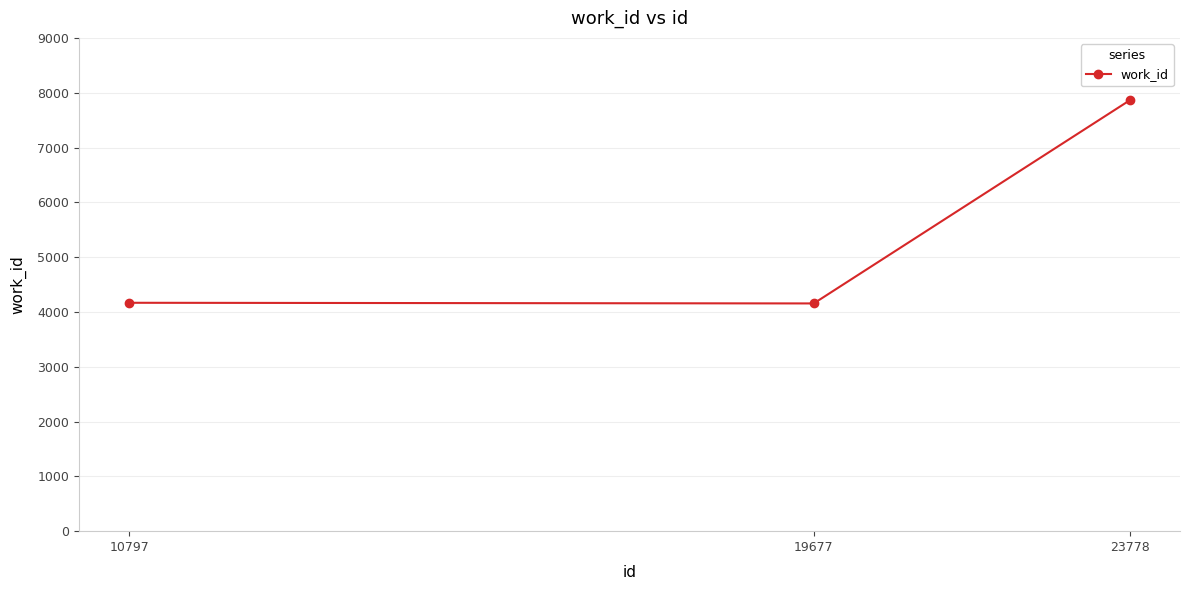

What is the maximum value shown in the chart?

7864